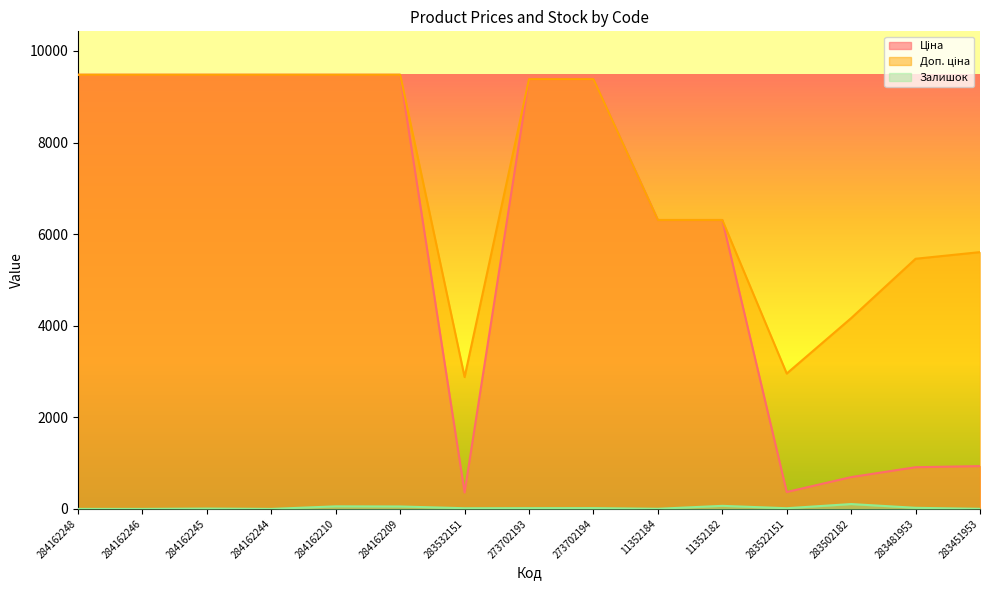

Which category has the highest value in the Доп. ціна series?

284162248